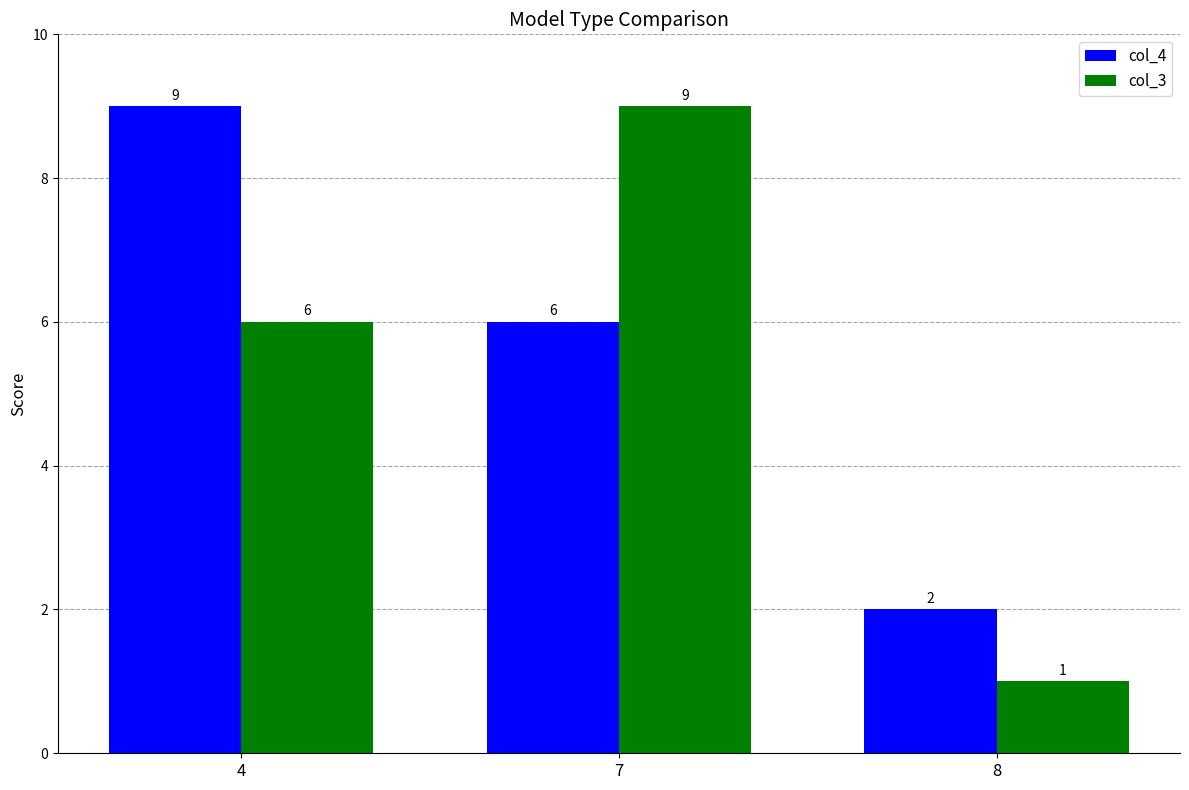

List the labels in order of col_4 value, smallest first.

8, 7, 4